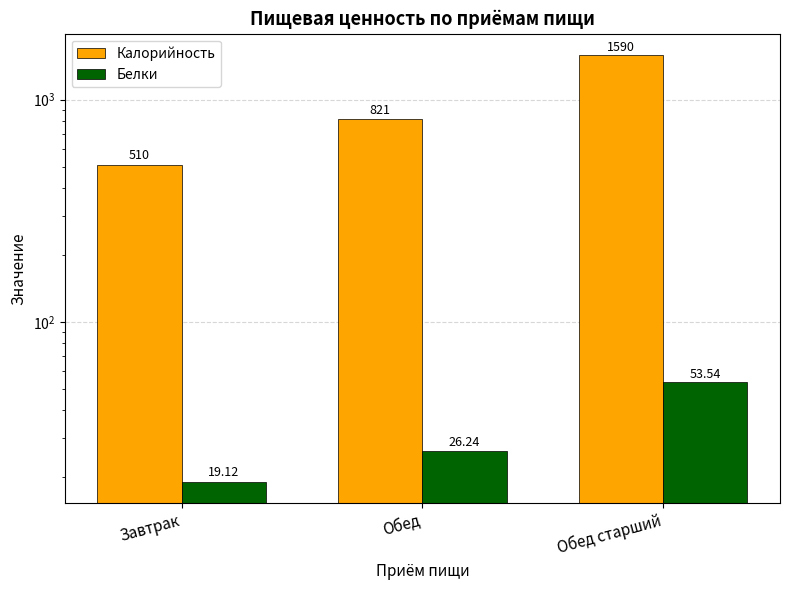

Between Обед and Обед старший, which series saw the biggest shift?

Калорийность